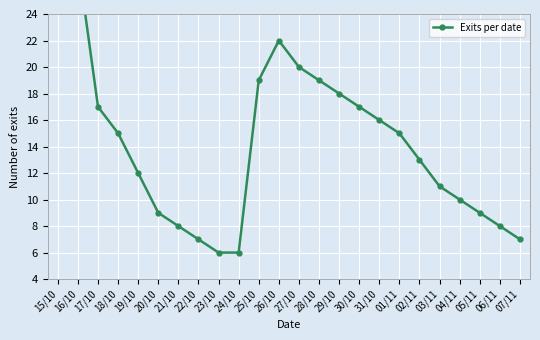

Approximately how many times larger is the value at 17/10 compared to 01/11?

1.1